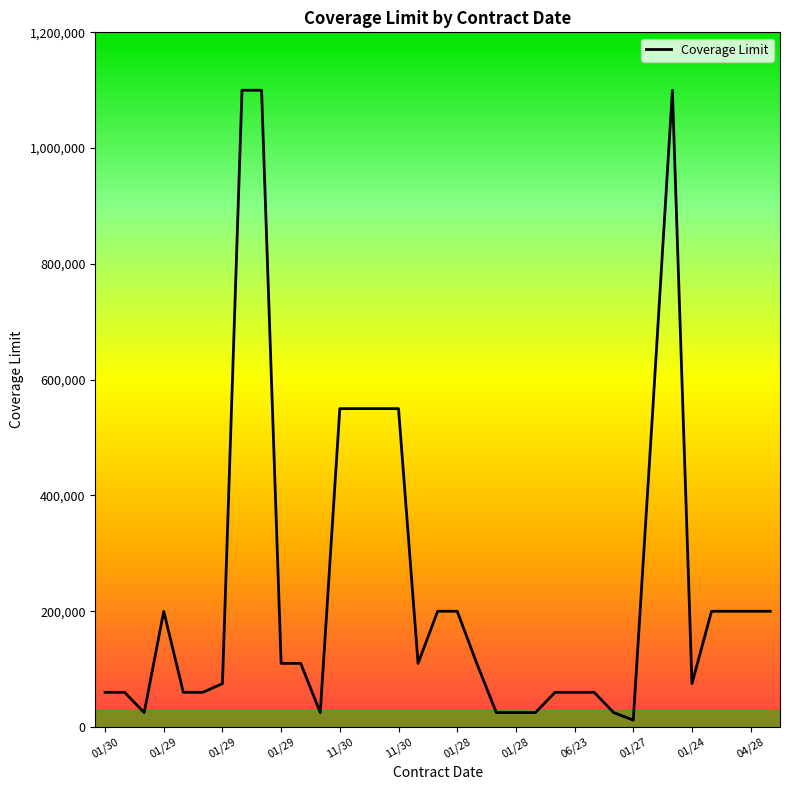

What is the greatest value displayed?

1100000